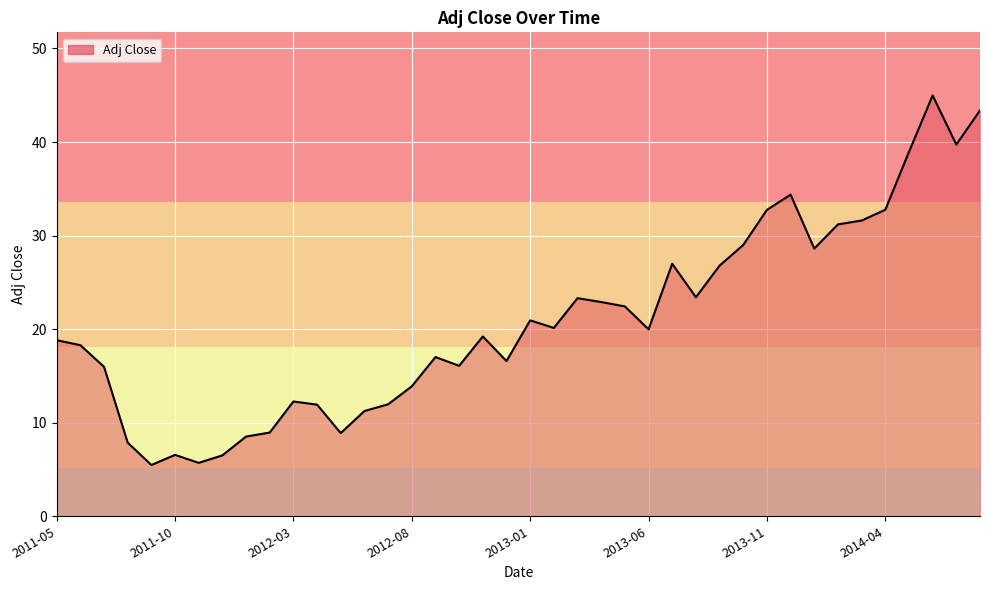

What is the difference between the maximum and minimum values?

39.5